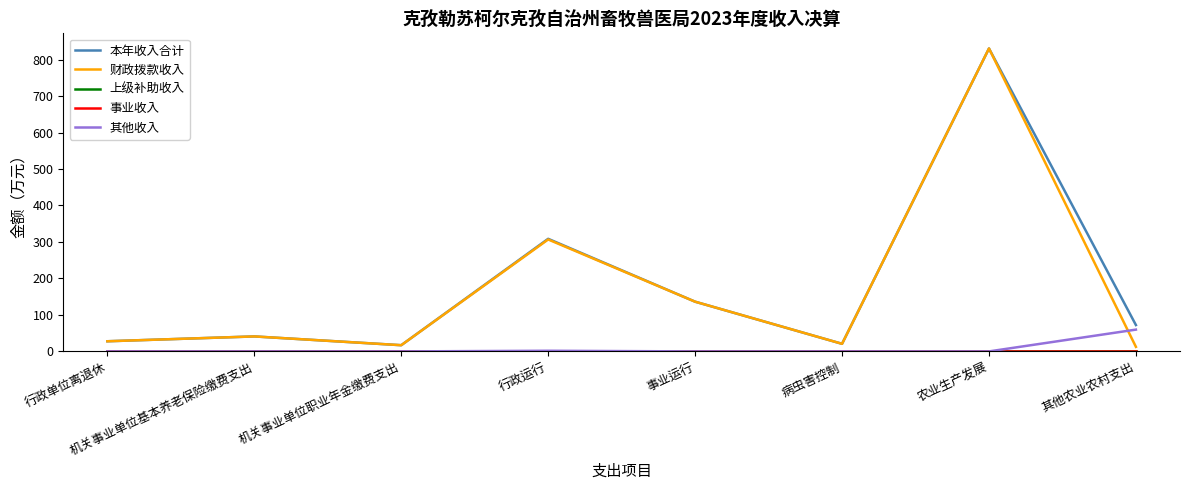

What is the value of the 本年收入合计 point at the 6th from the left?

20.8